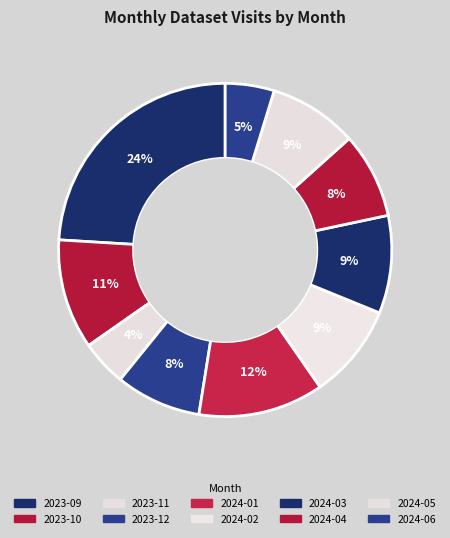

Does 2024-05 account for over 50% of the chart?

No